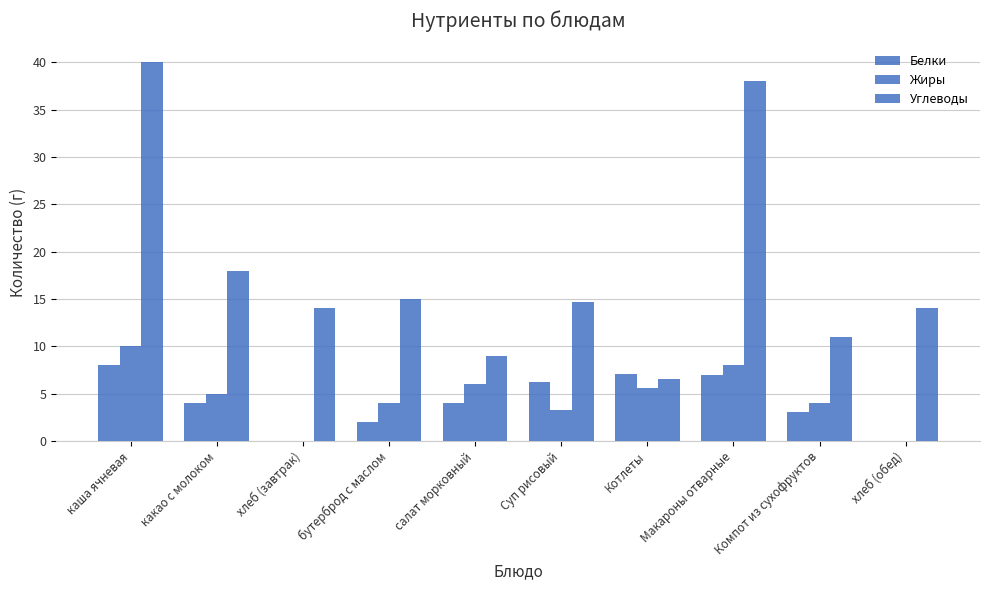

Which series has the largest total across all categories?

Углеводы